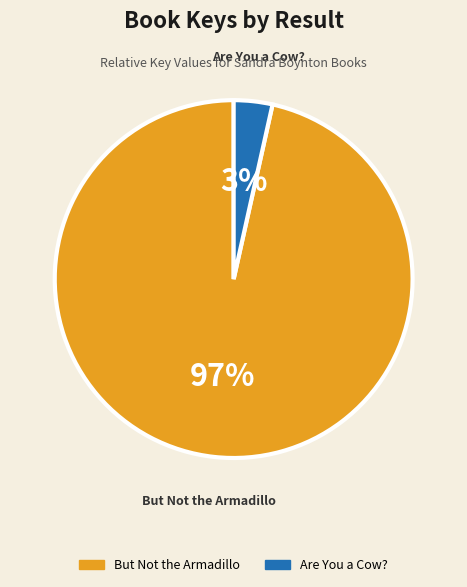

Is there a majority slice in this chart?

Yes